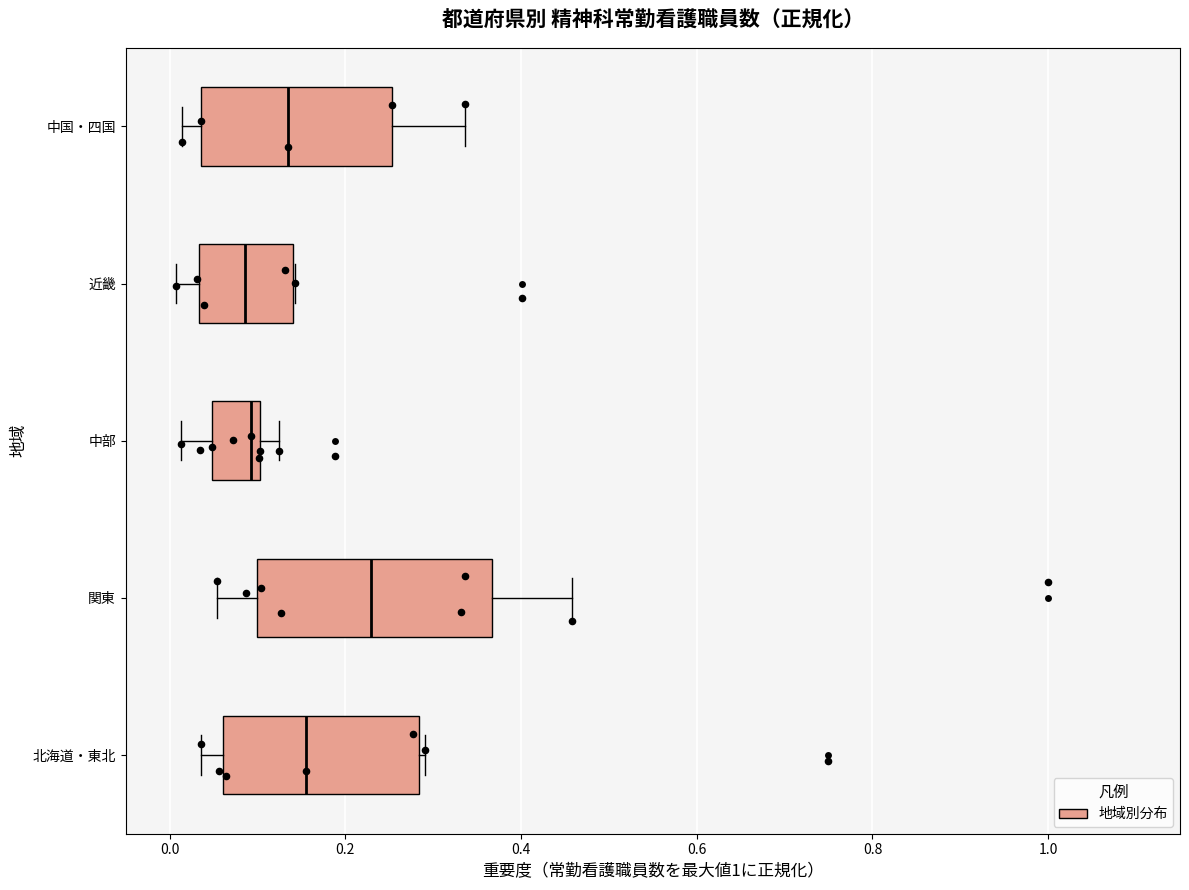

Comparing the boxes themselves (not the whiskers), which one is the widest?

関東